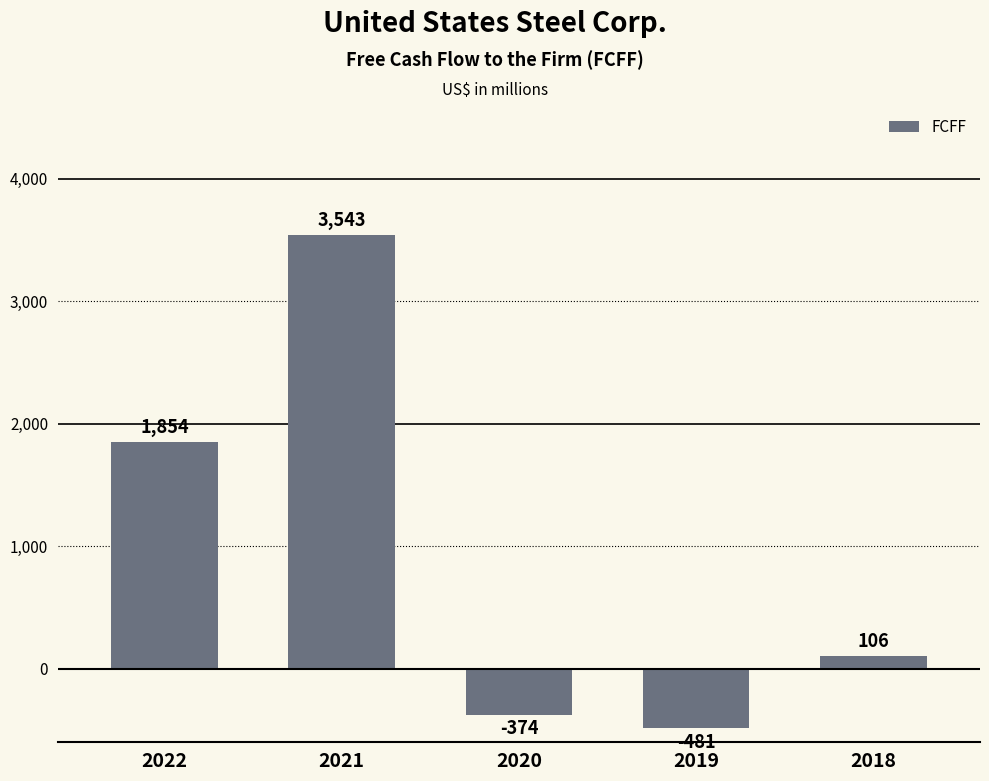

Is it true that the value at 2018 is 106?

True